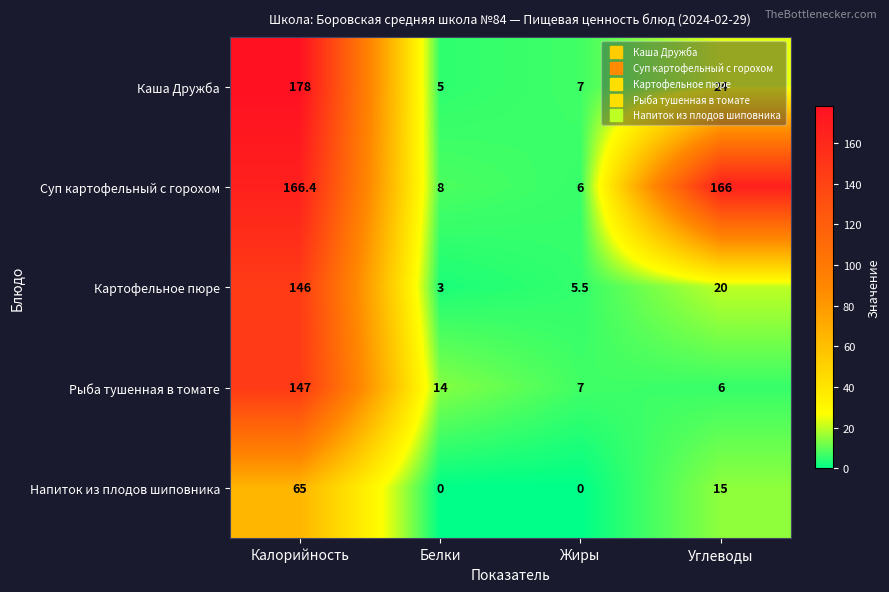

Which series has the widest spread of values?

Каша Дружба